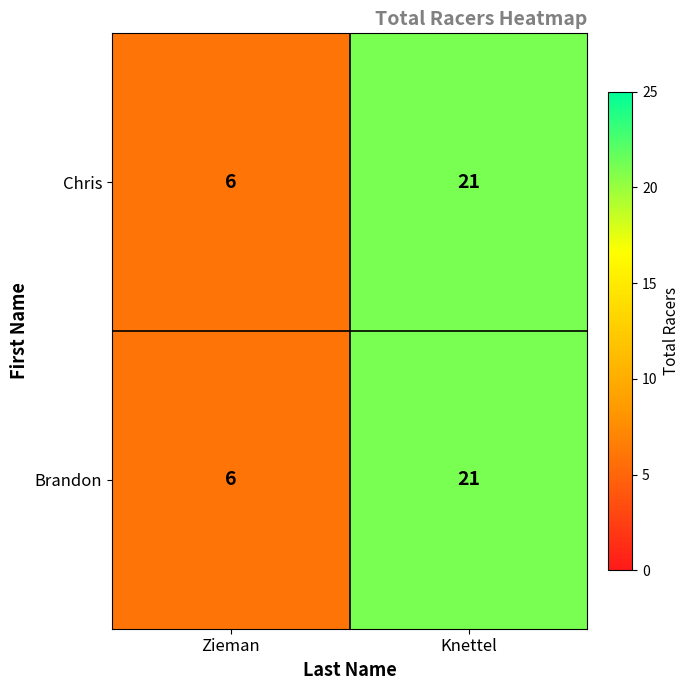

What is the minimum value shown in the chart?

6